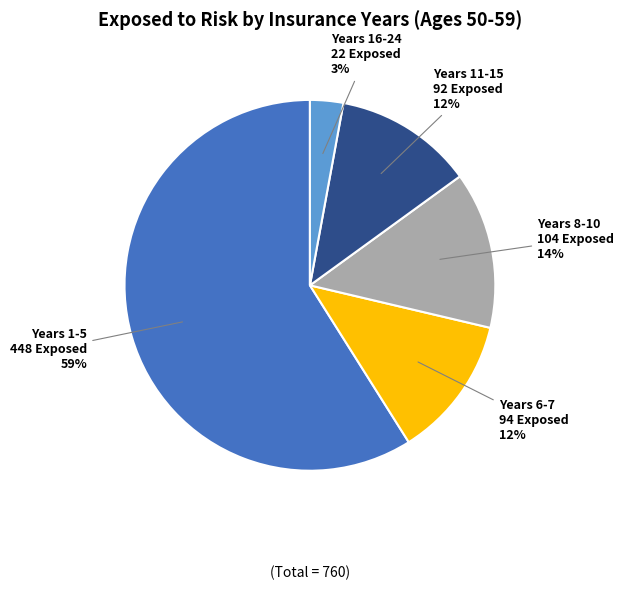

To the nearest percent, what is the difference between the largest and smallest slice percentages?

56%